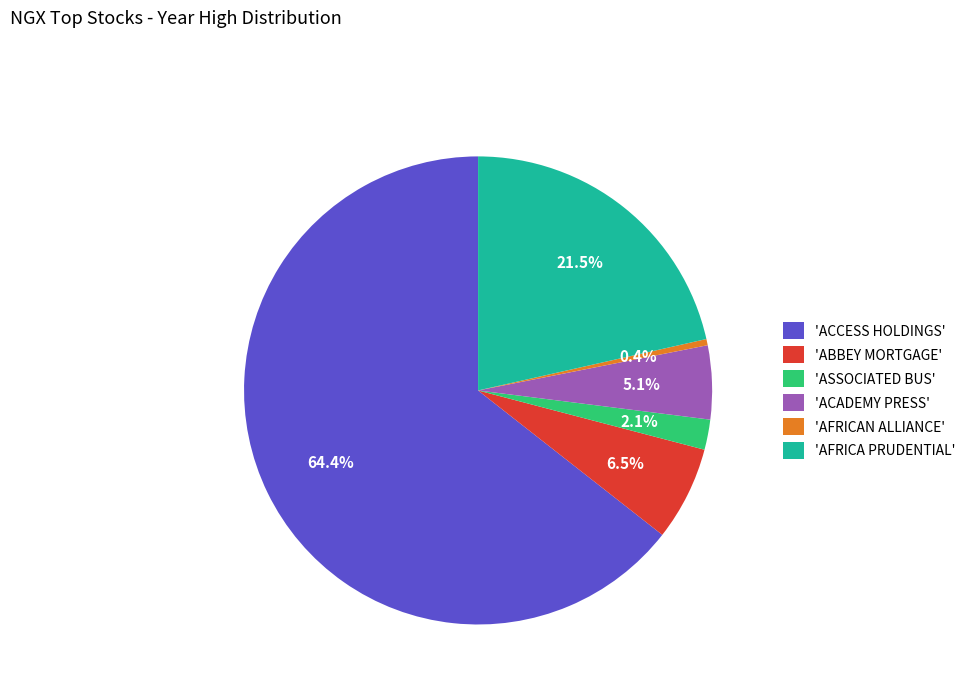

Count the number of slices in the pie.

6